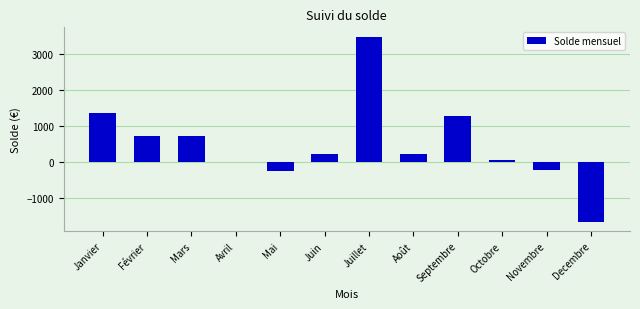

The value at Juillet is 3490.1. True or false?

True